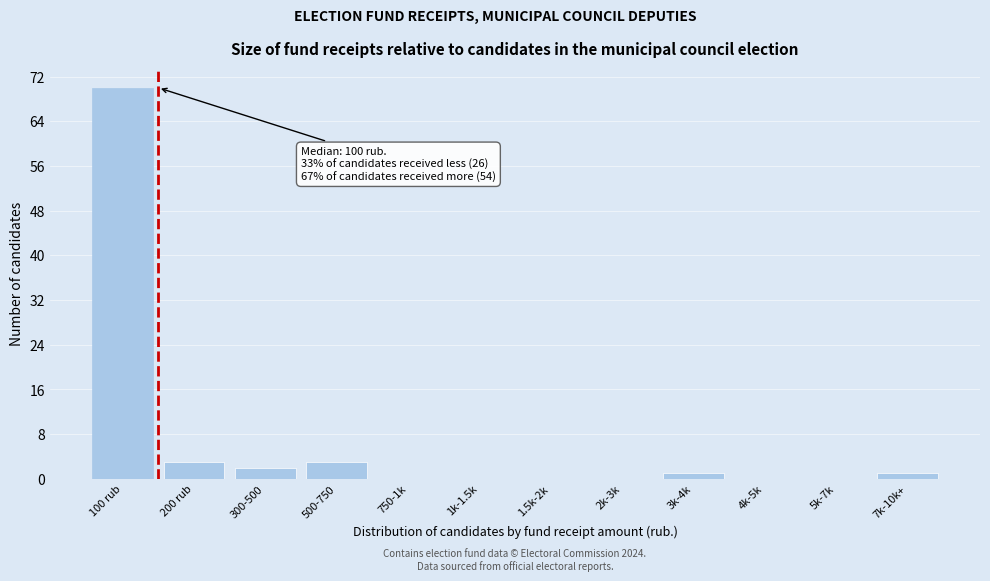

Reading left to right, transcribe all the data shown in this chart.

100 rub=70	200 rub=3	300-500=2	500-750=3	750-1k=0	1k-1.5k=0	1.5k-2k=0	2k-3k=0	3k-4k=1	4k-5k=0	5k-7k=0	7k-10k+=1